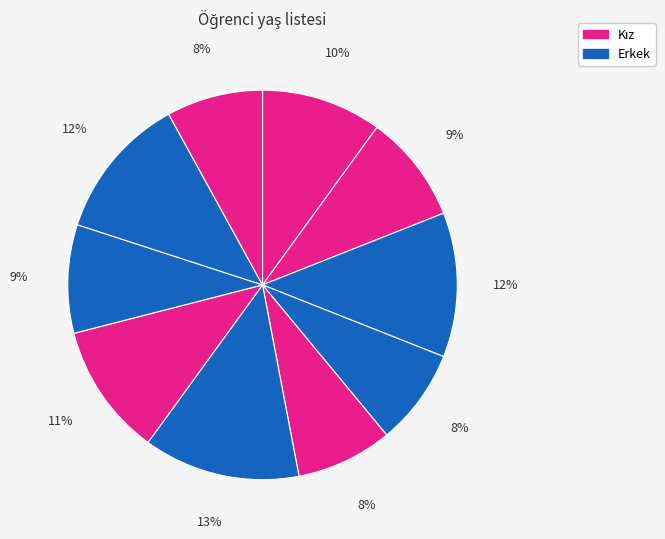

How many slices are in this pie chart?

10